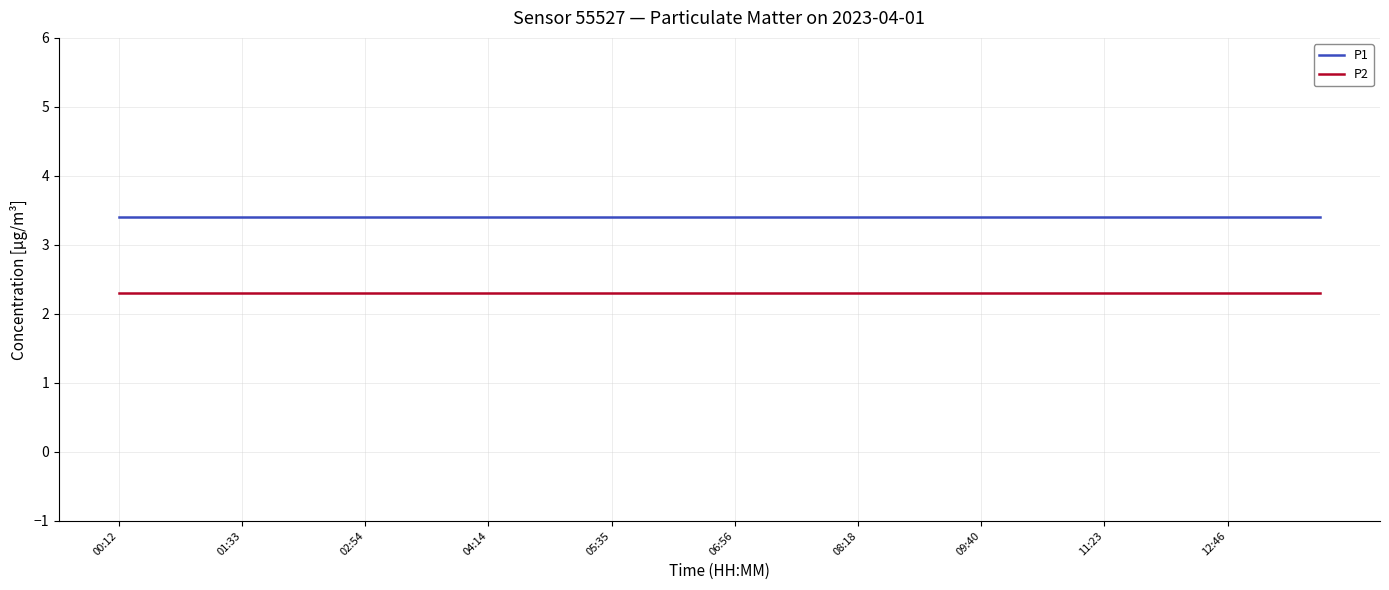

Which series has the largest total across all categories?

P1